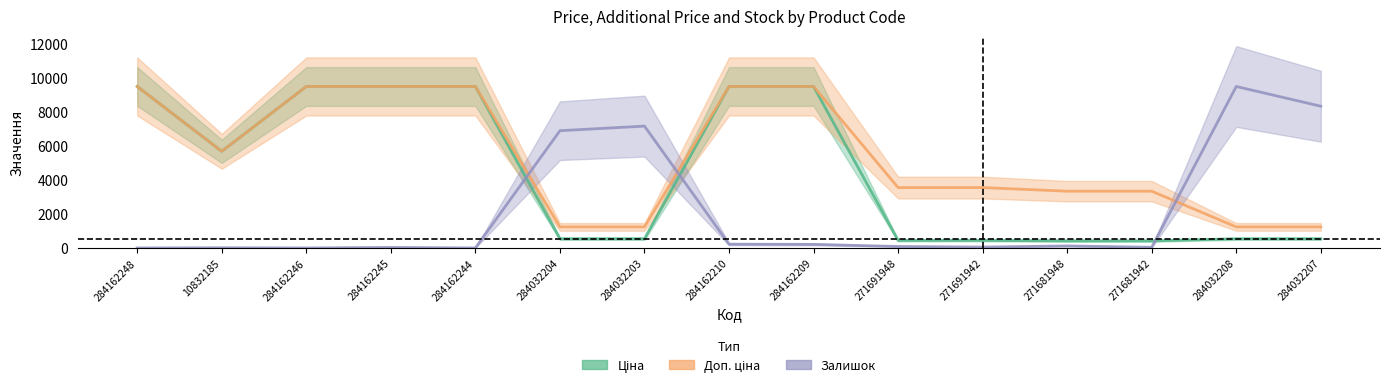

How many data points in Доп. ціна are less than 3544?

6